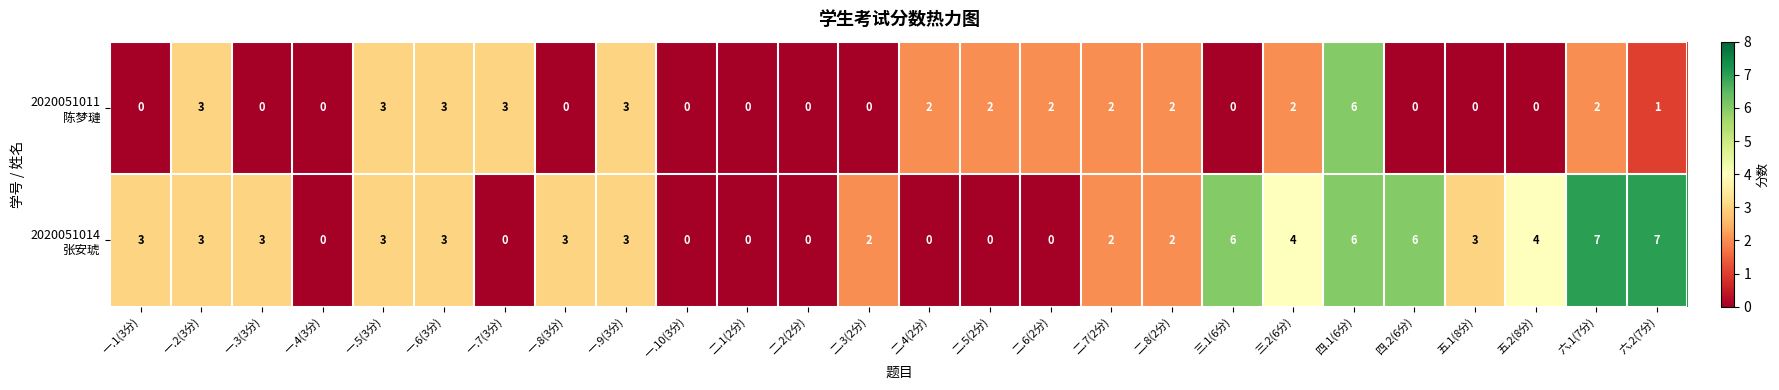

What is the greatest value displayed?

7